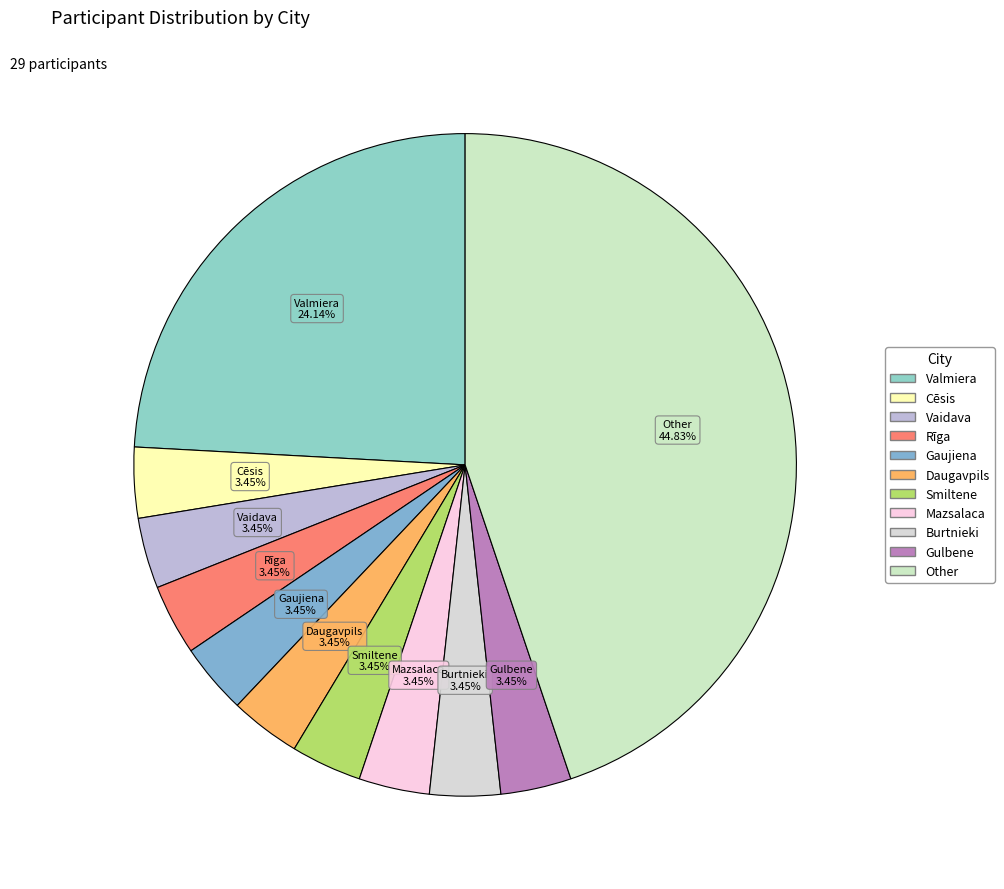

True or false: Cēsis accounts for 3% of the total.

True